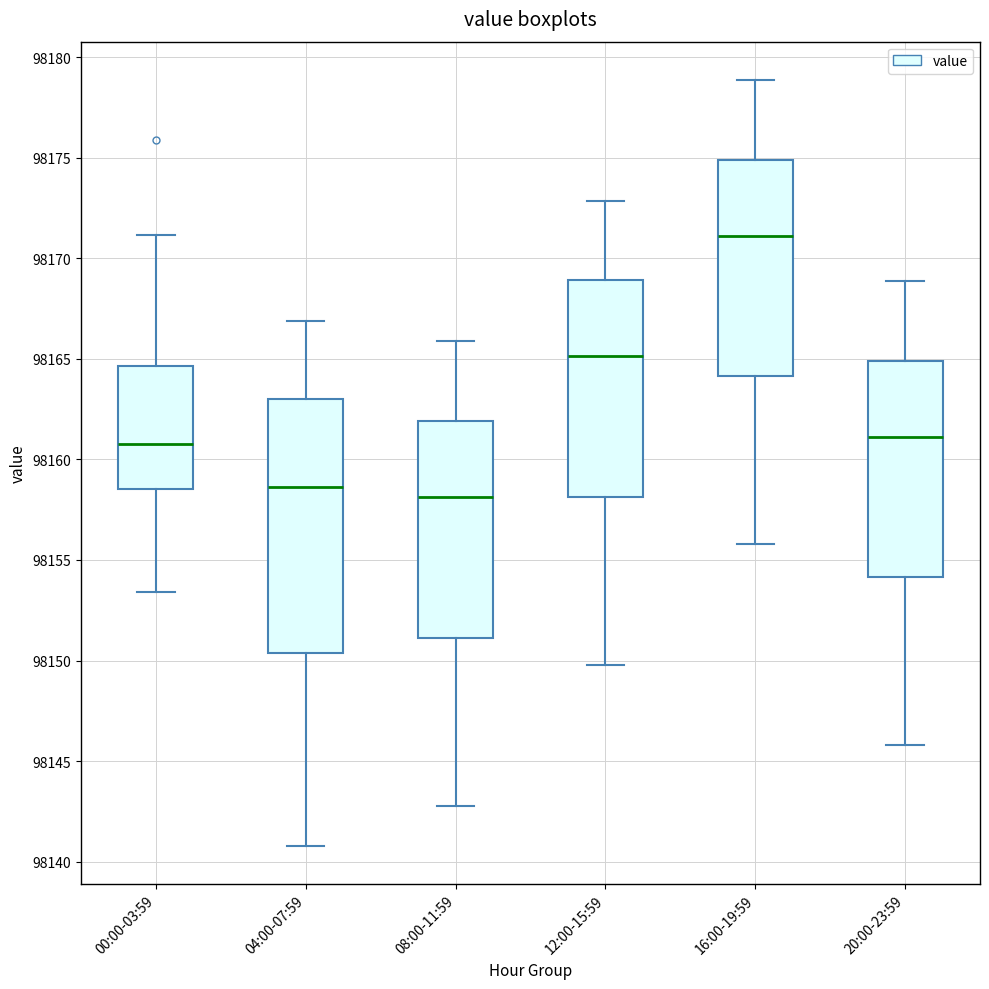

Which box is the tallest, from its lower edge to its upper edge?

04:00-07:59